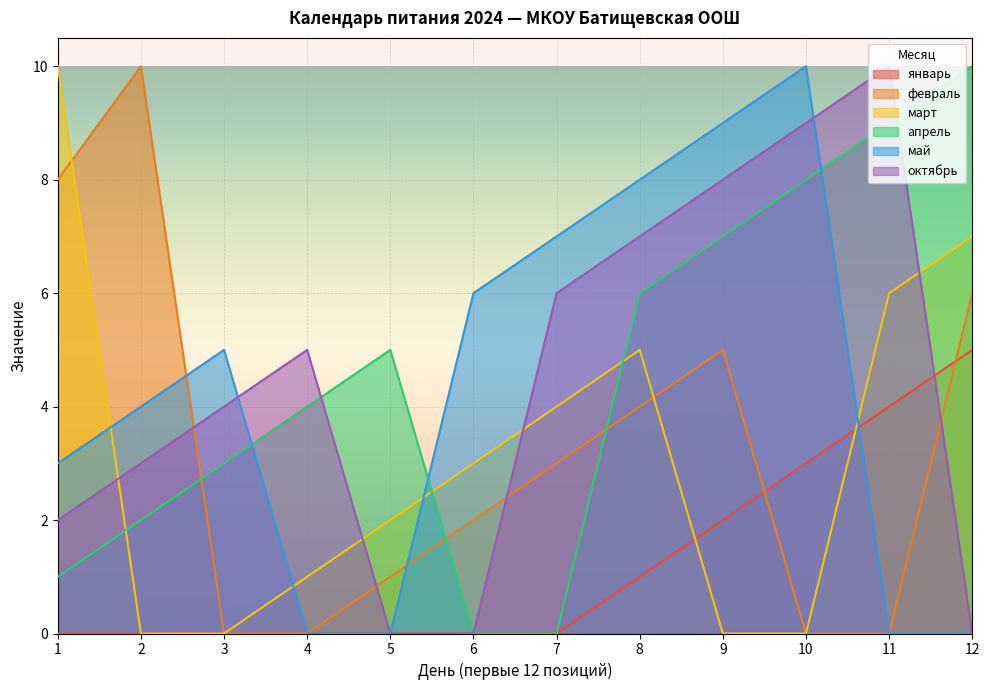

The value of май at 4 is 5. True or false?

False